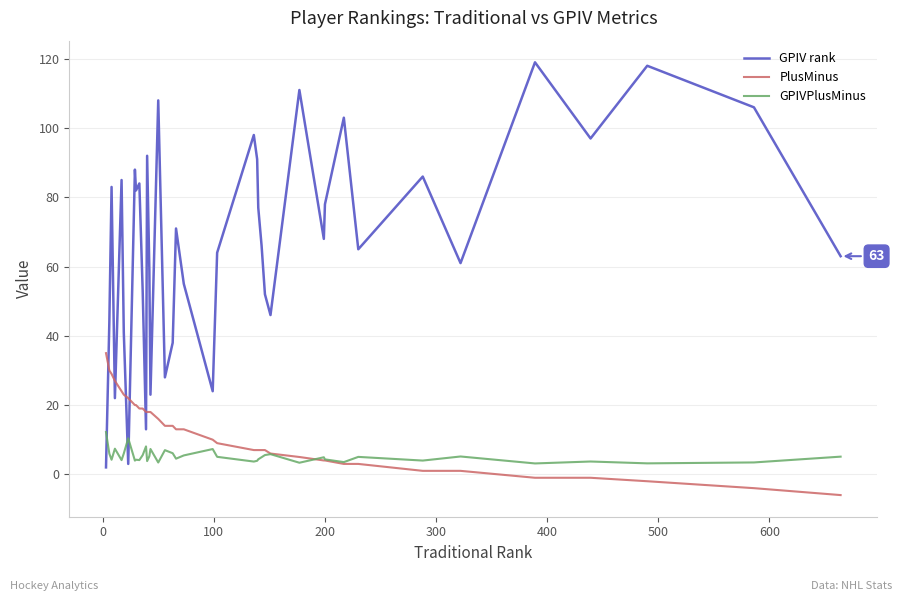

What is the maximum value shown in the chart?

119.0